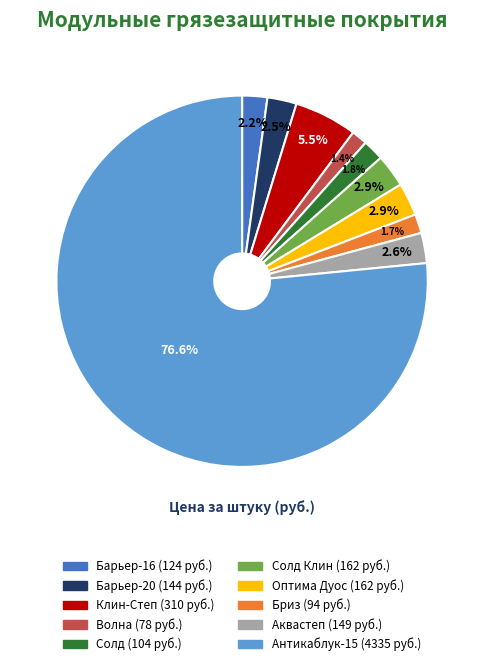

Does any single category account for the majority?

Yes